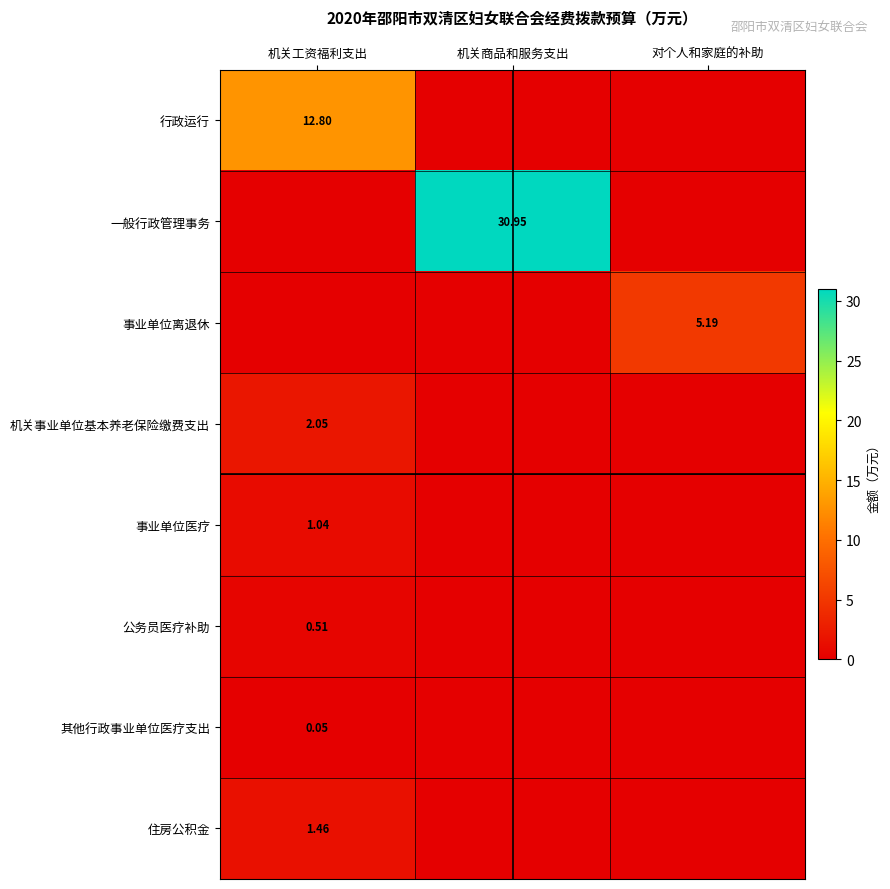

Which has a higher value, 对个人和家庭的补助 or 机关商品和服务支出?

对个人和家庭的补助